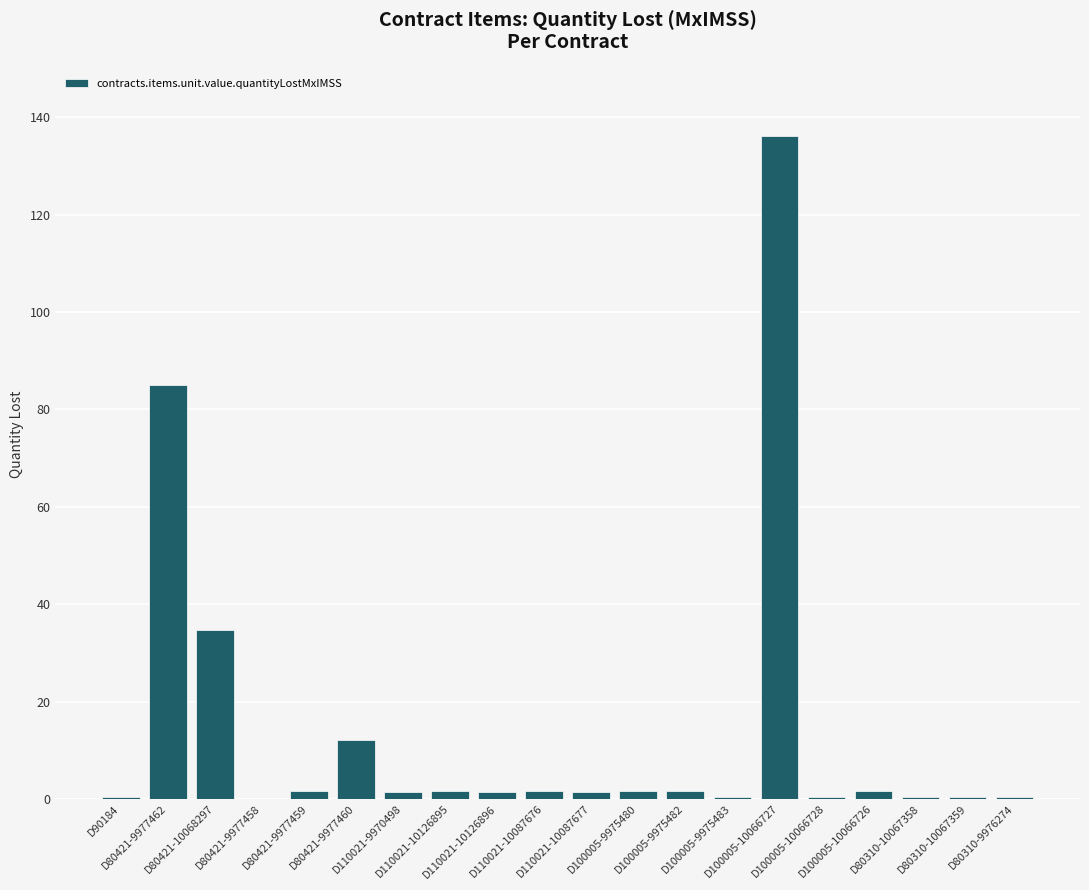

Count the number of data series in this chart.

1